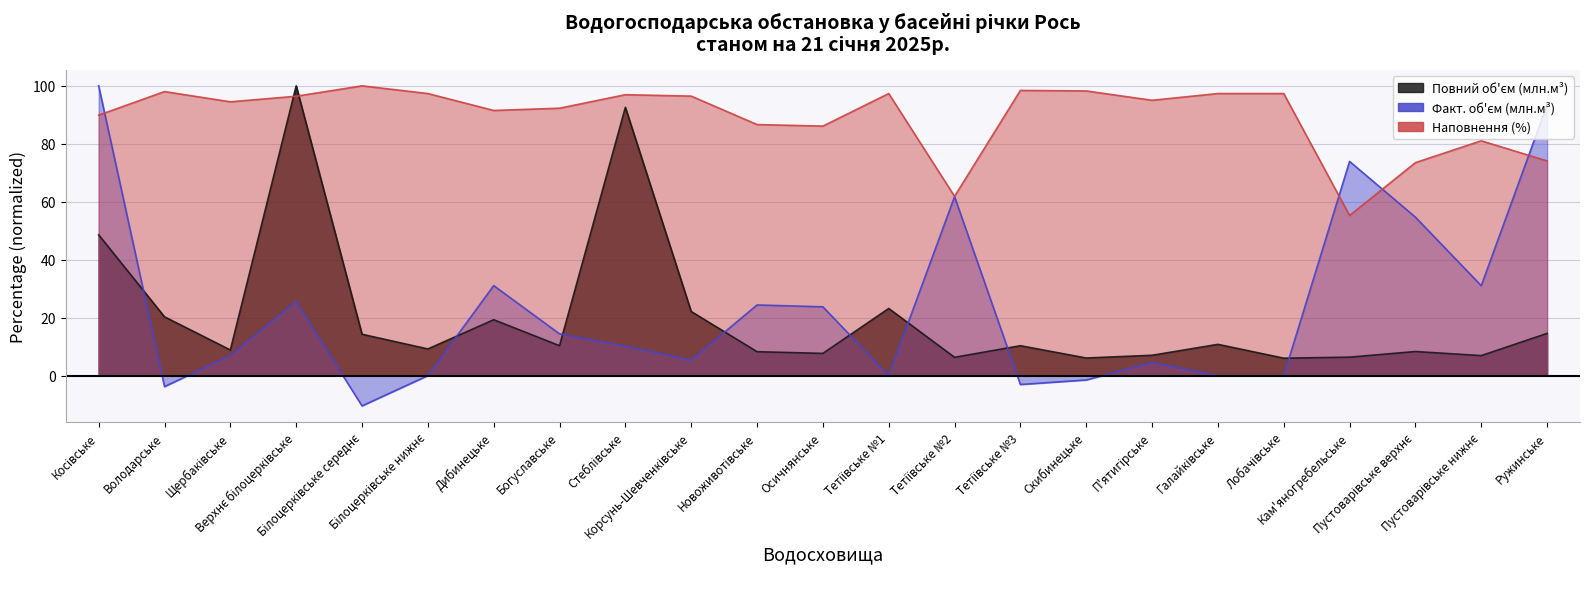

What is the difference between the second highest and minimum values in the Повний об'єм (млн.м³) series?

86.6